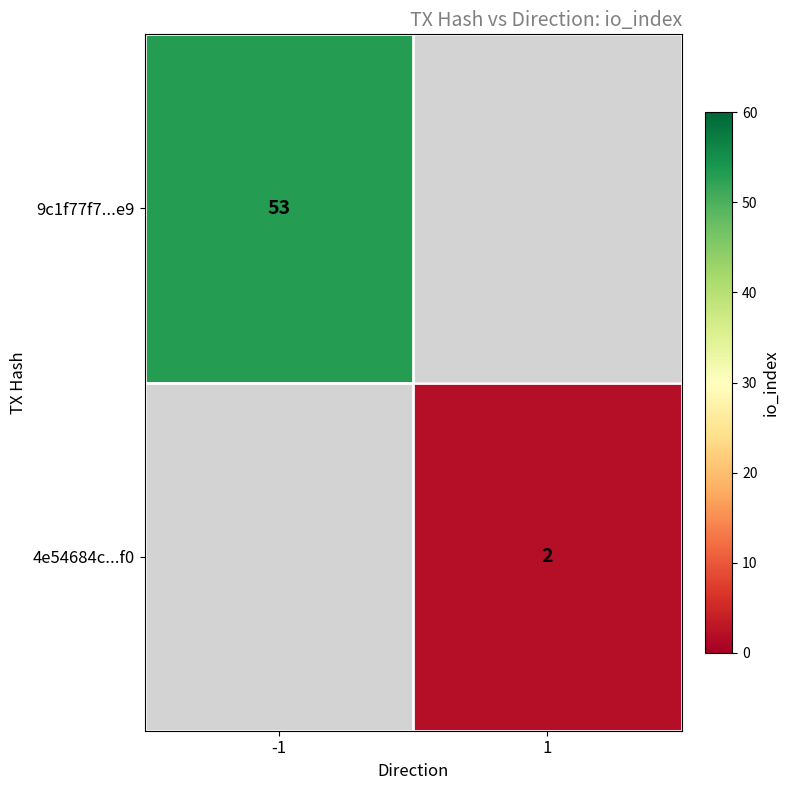

Is it true that 4e54684c...f0 equals 2 at 1?

True